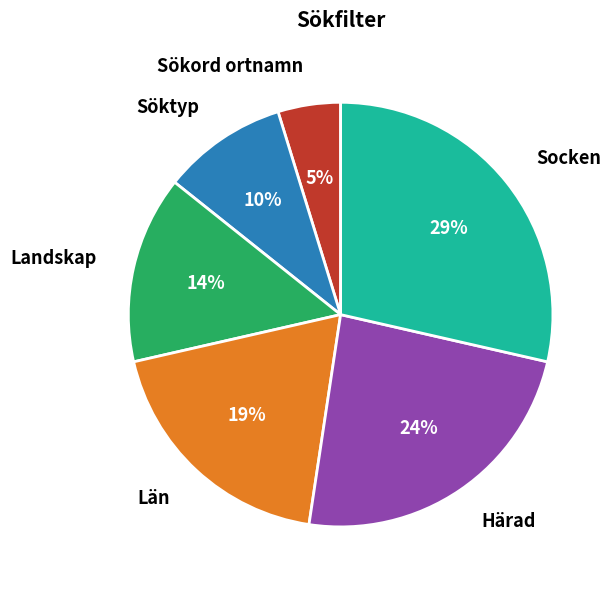

Between Landskap and Sökord ortnamn, which is larger?

Landskap